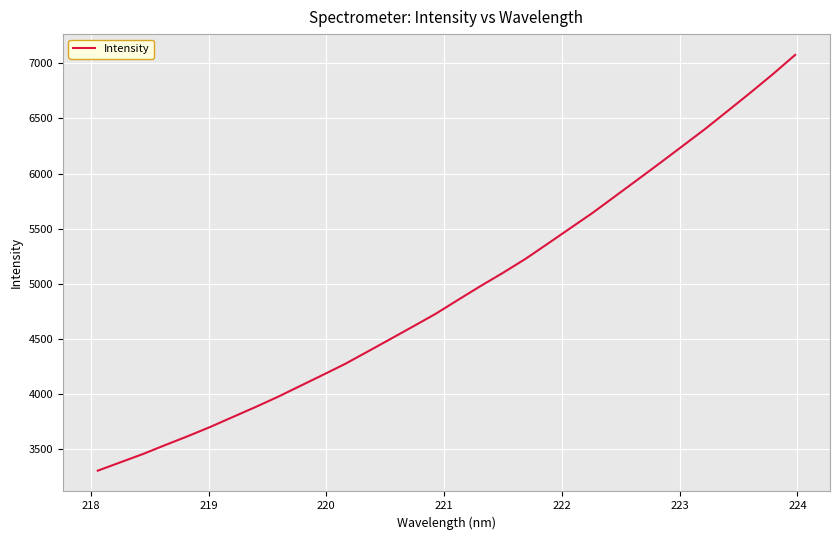

What is the minimum value shown in the chart?

3306.2